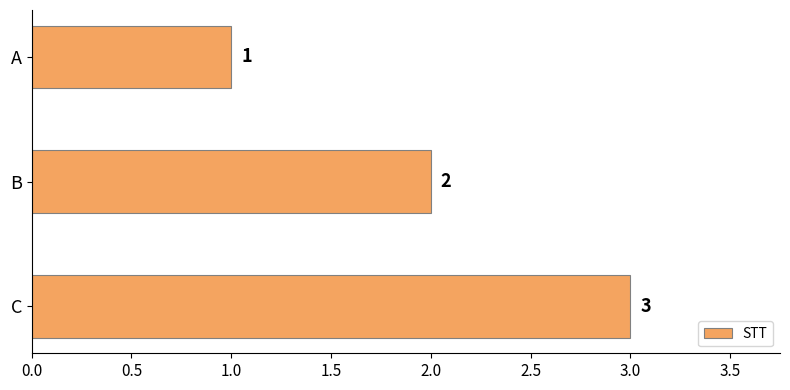

What is the sum of the values at A and C?

4